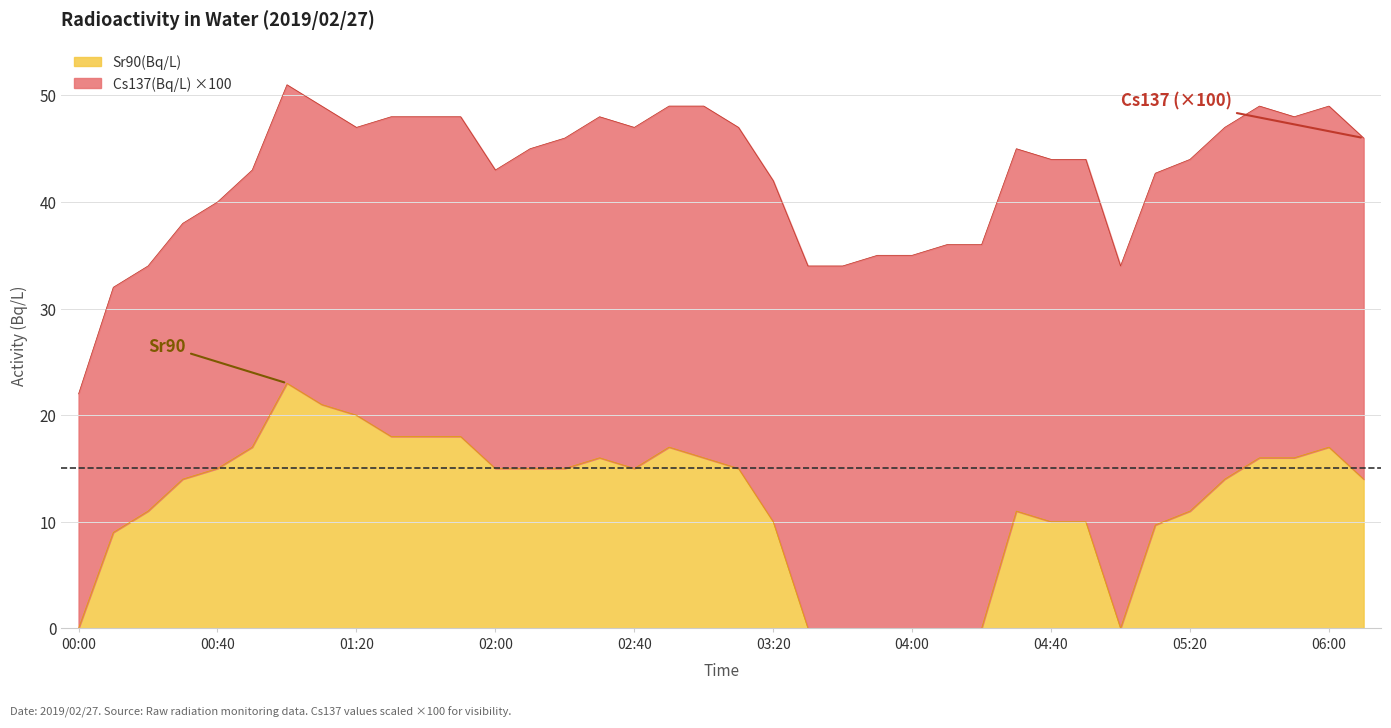

What position from the right is 03:40?

16